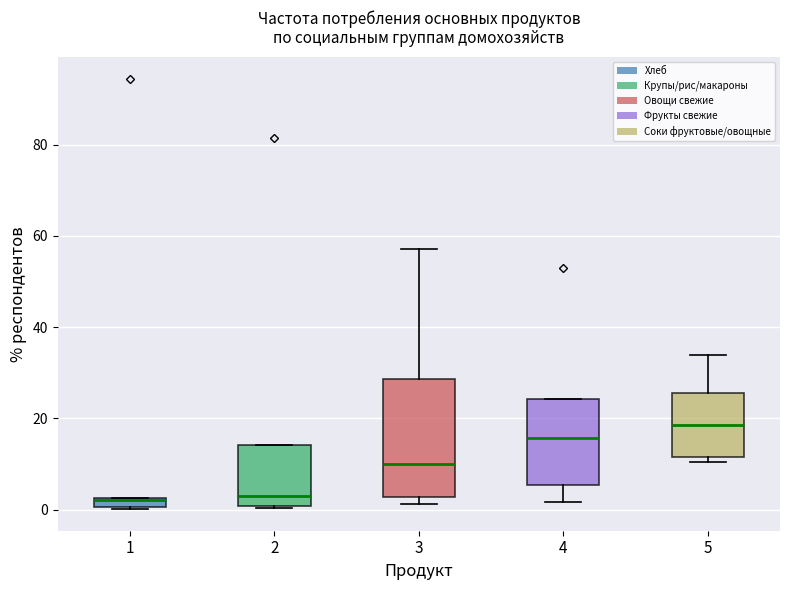

Which box is the tallest, from its lower edge to its upper edge?

3